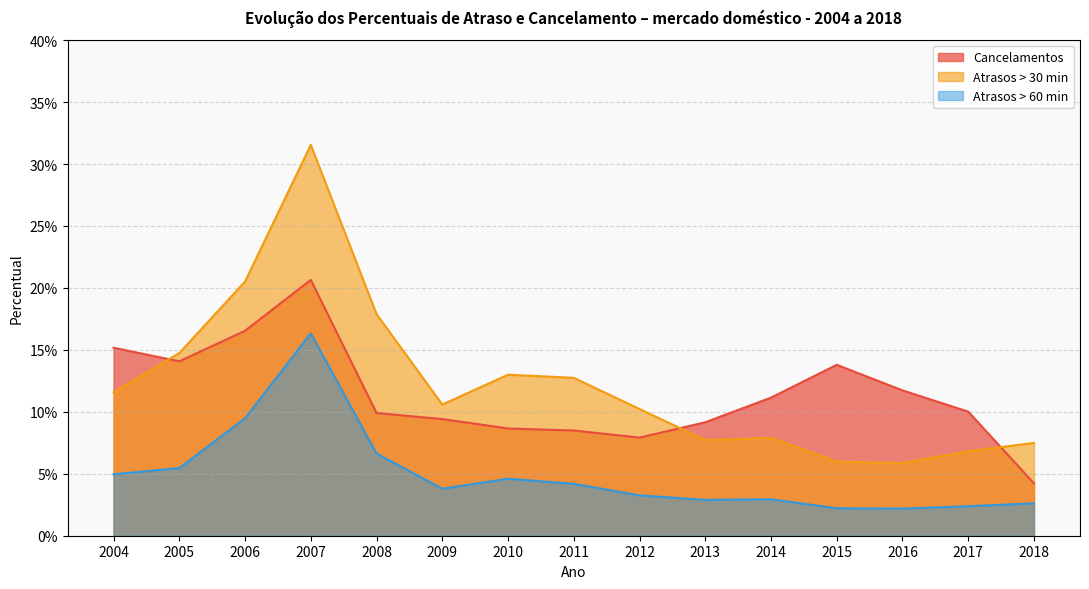

True or false: Cancelamentos and Atrasos > 60 min intersect in this chart.

False